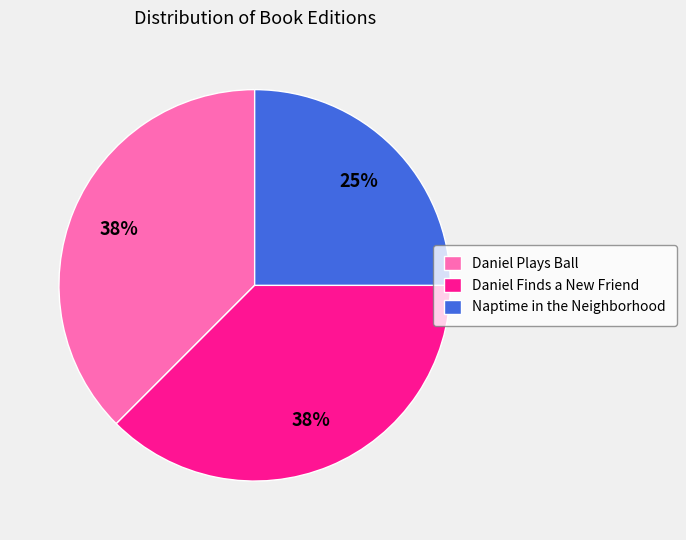

Approximately how many times larger is the value at Daniel Plays Ball compared to Daniel Finds a New Friend?

1.0